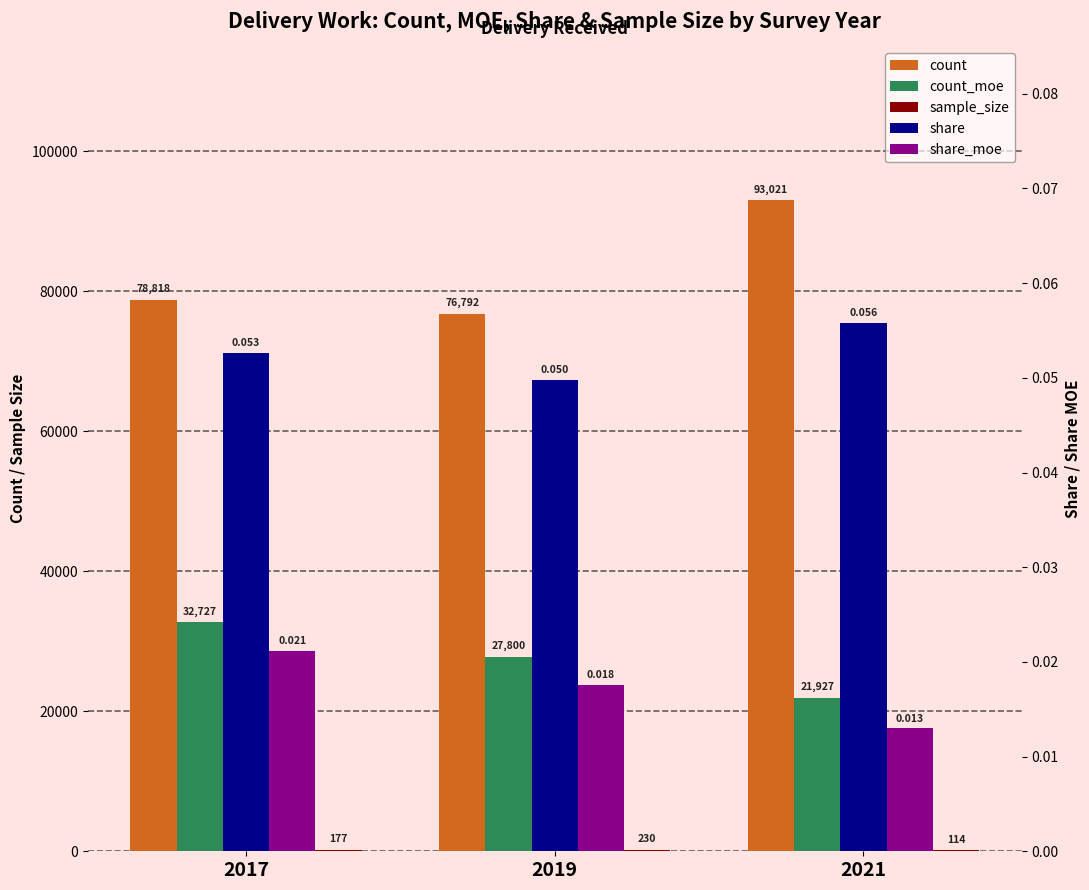

True or false: count_moe has a value of 20732.7 at 2017.

False